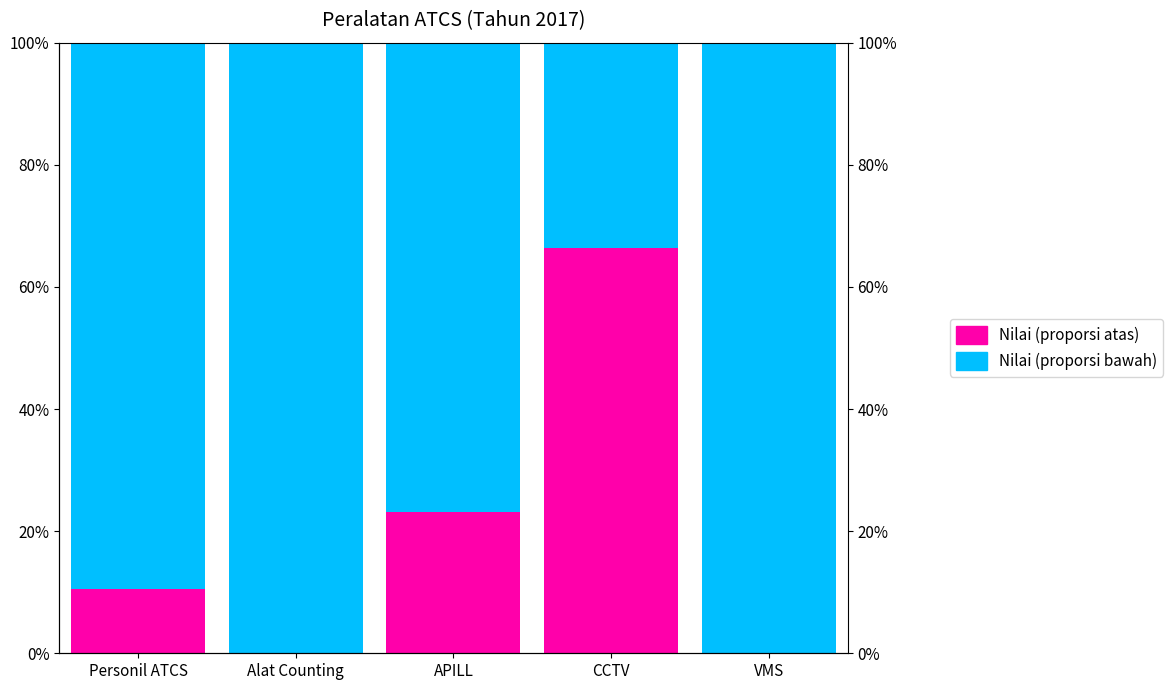

The value of Nilai (proporsi bawah) at APILL is 0.8. True or false?

True